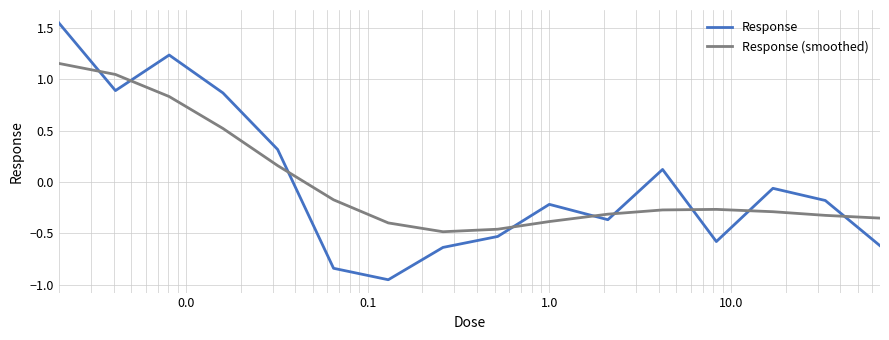

After their last crossing, which series has the higher values: Response or Response (smoothed)?

Response (smoothed)